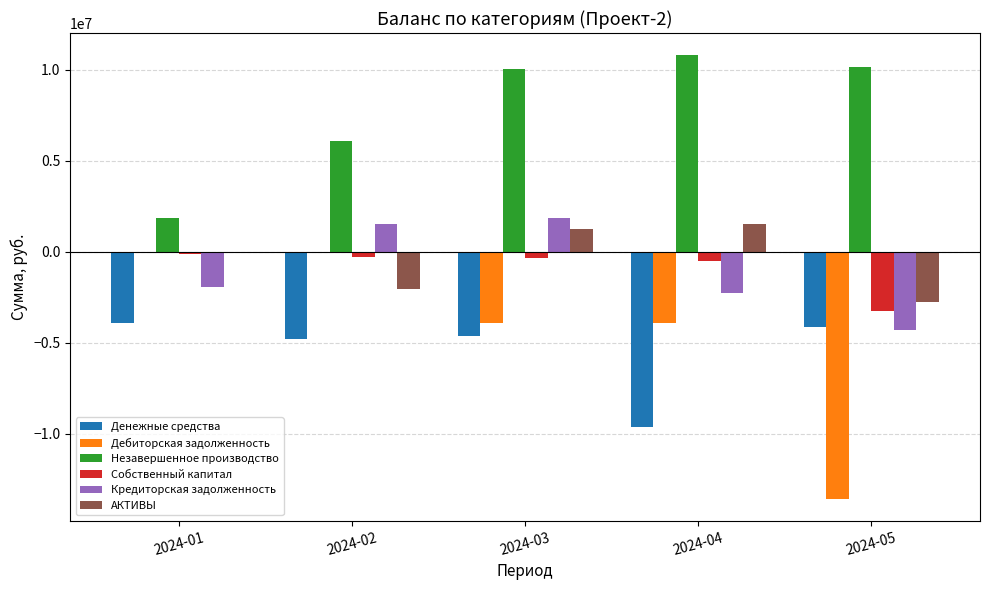

Count the number of data series in this chart.

6